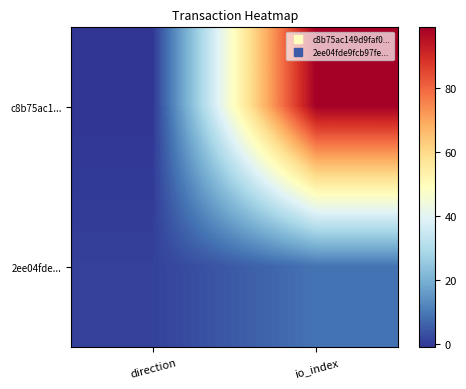

What is the difference between the highest and lowest values at io_index?

90